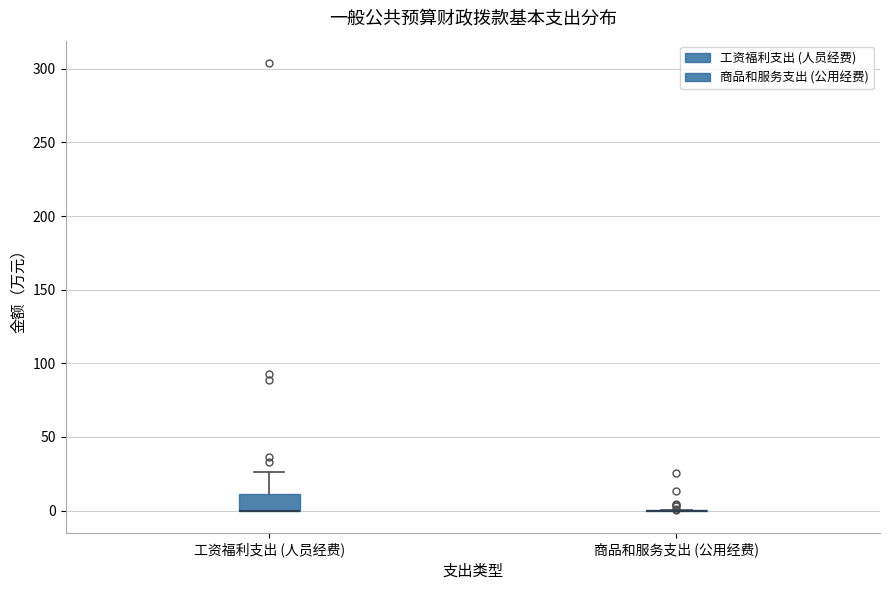

Reading left to right, read every box against the y-axis: the position of its median line, the range the box covers, and the ends of its whiskers. The values are not printed on the chart, so give them approximately, as read against the axis.

工资福利支出 (人员经费): median 0 (drawn on the box's lower edge), box 0 to 10, whiskers 0 to 25
商品和服务支出 (公用经费): box collapsed to a line at 0, whiskers 0 to 0